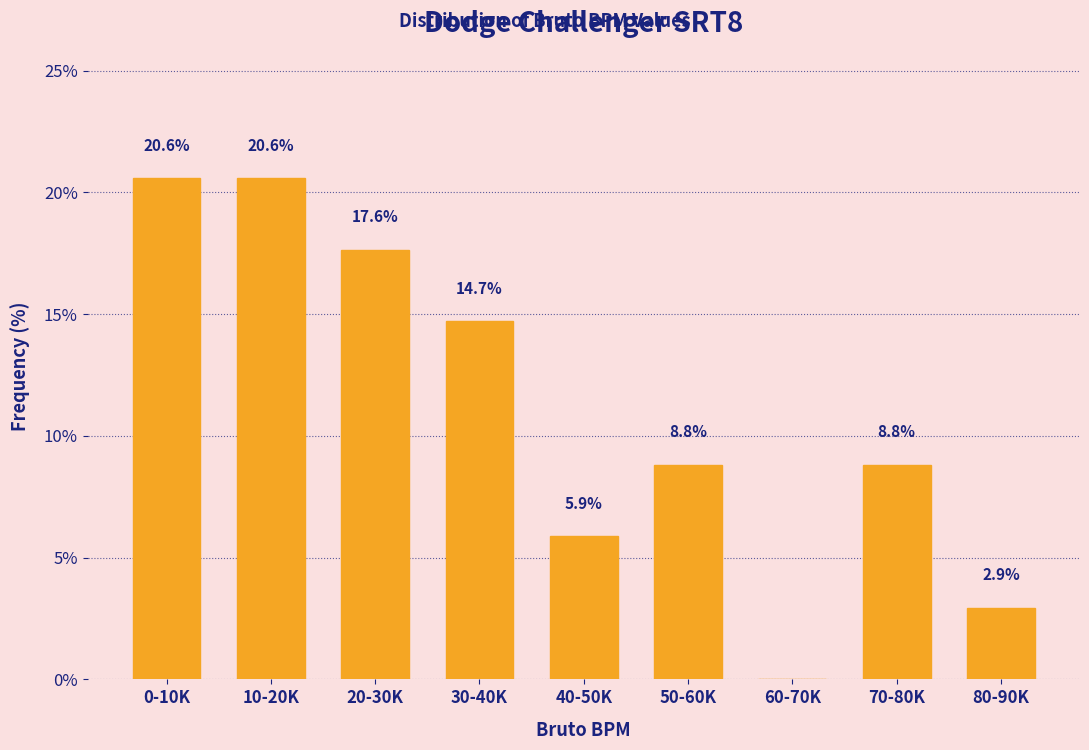

Reading left to right, transcribe all the data shown in this chart.

0-10K=20.6	10-20K=20.6	20-30K=17.6	30-40K=14.7	40-50K=5.9	50-60K=8.8	60-70K=0.0	70-80K=8.8	80-90K=2.9